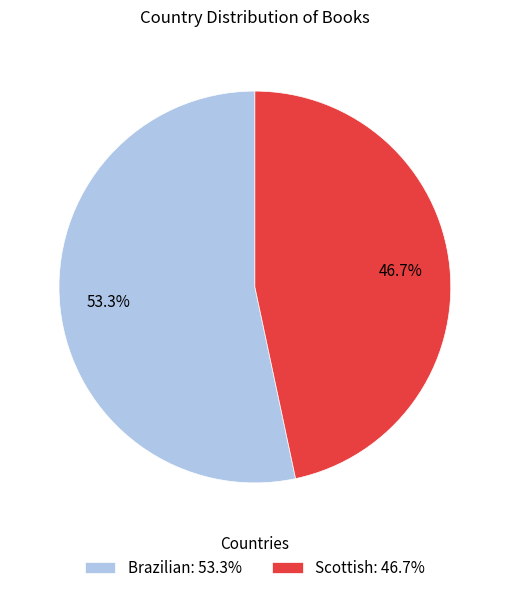

To the nearest percent, what is the combined percentage of Brazilian and Scottish?

100%